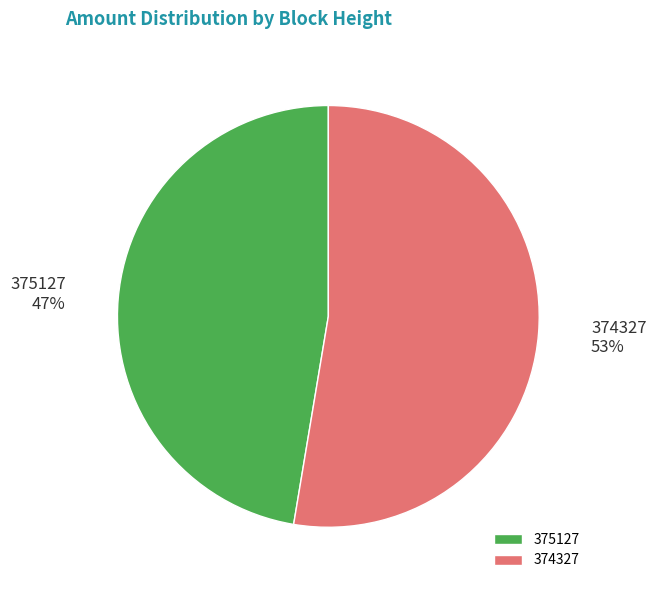

What percentage is the 374327 slice, to the nearest percent?

53%